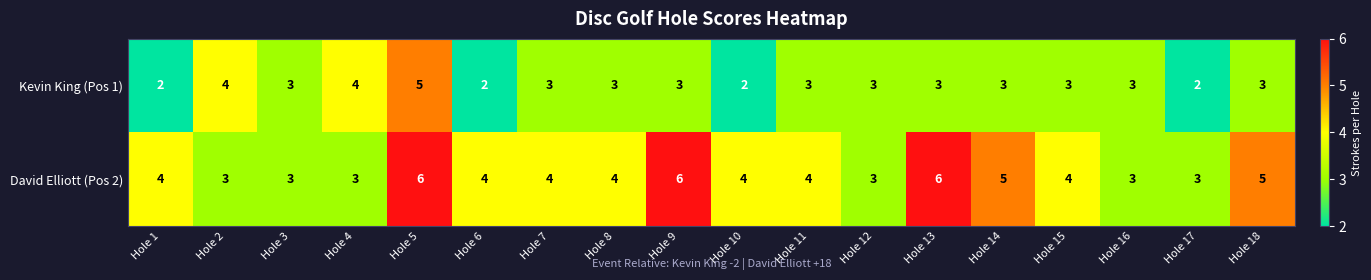

How many Kevin King (Pos 1) values are between 3 and 4?

13